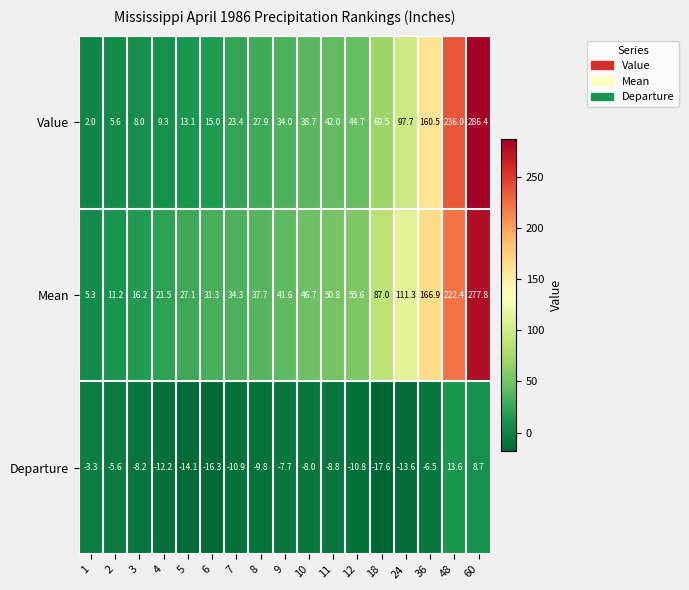

Which series changed the most between 1 and 36?

Mean